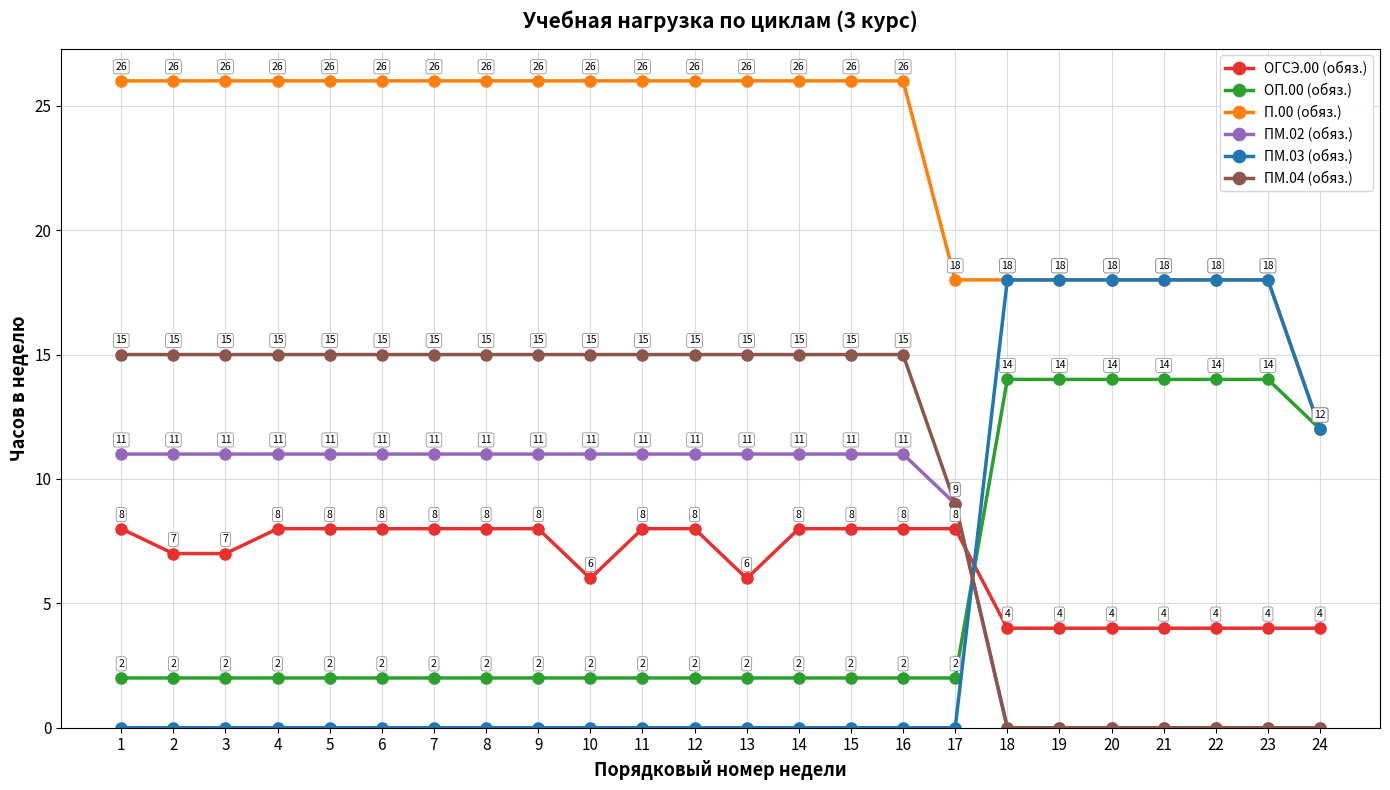

At how many categories does at least one series exceed 3?

24